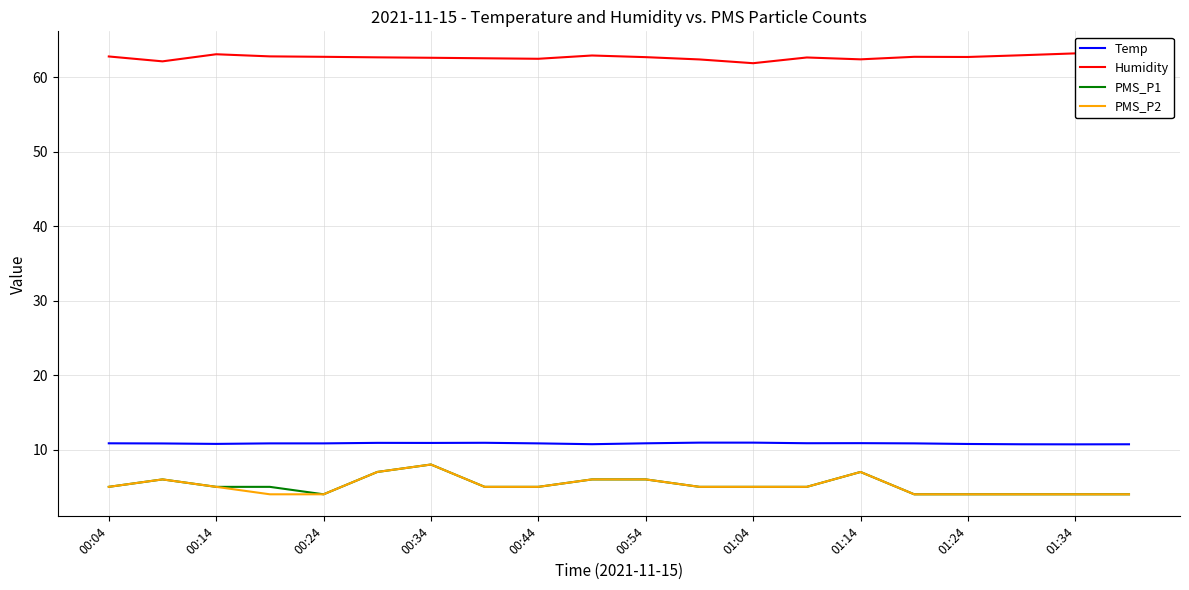

True or false: Temp and PMS_P1 cross at least once.

False